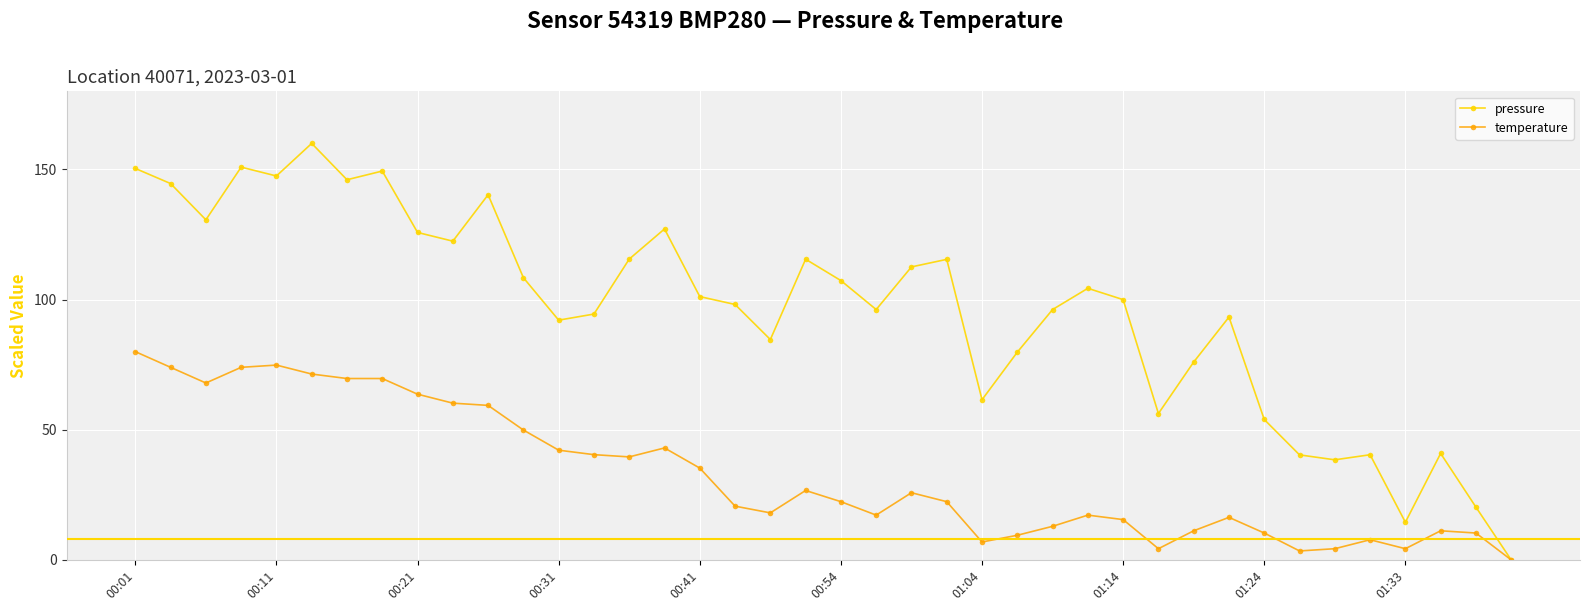

How many interior local valleys does the pressure series have?

11